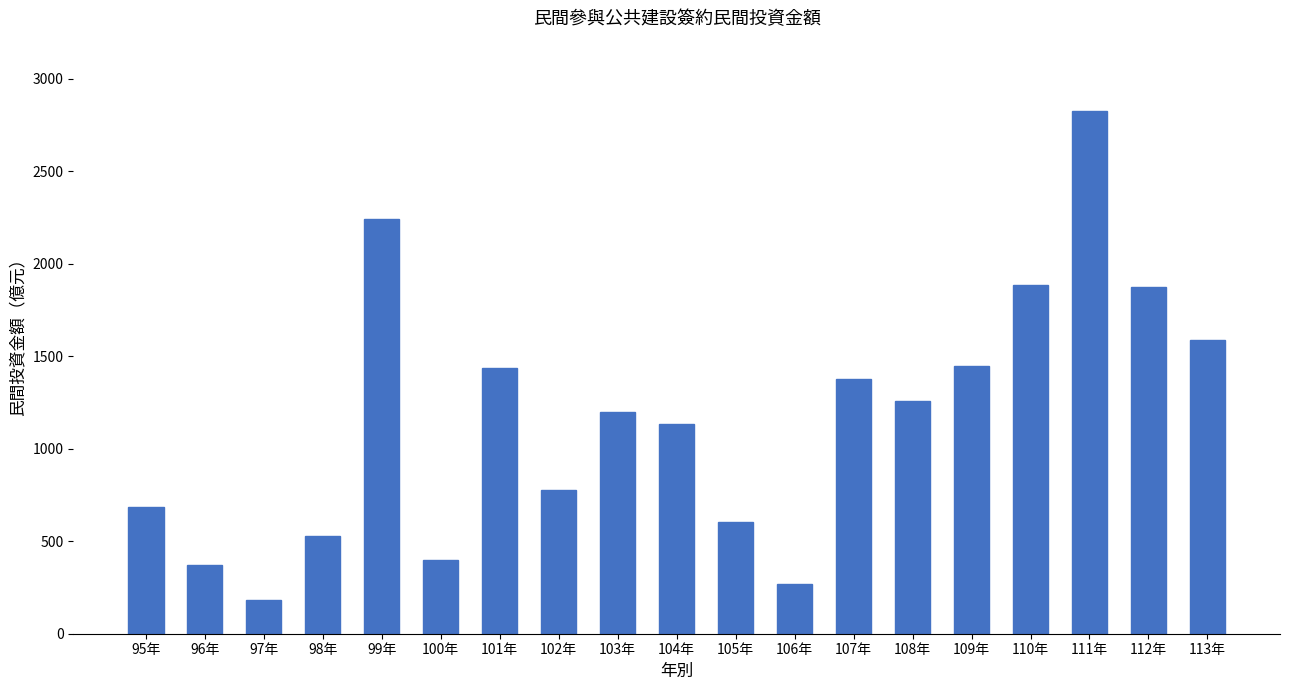

What is the difference between the maximum and minimum values?

2648